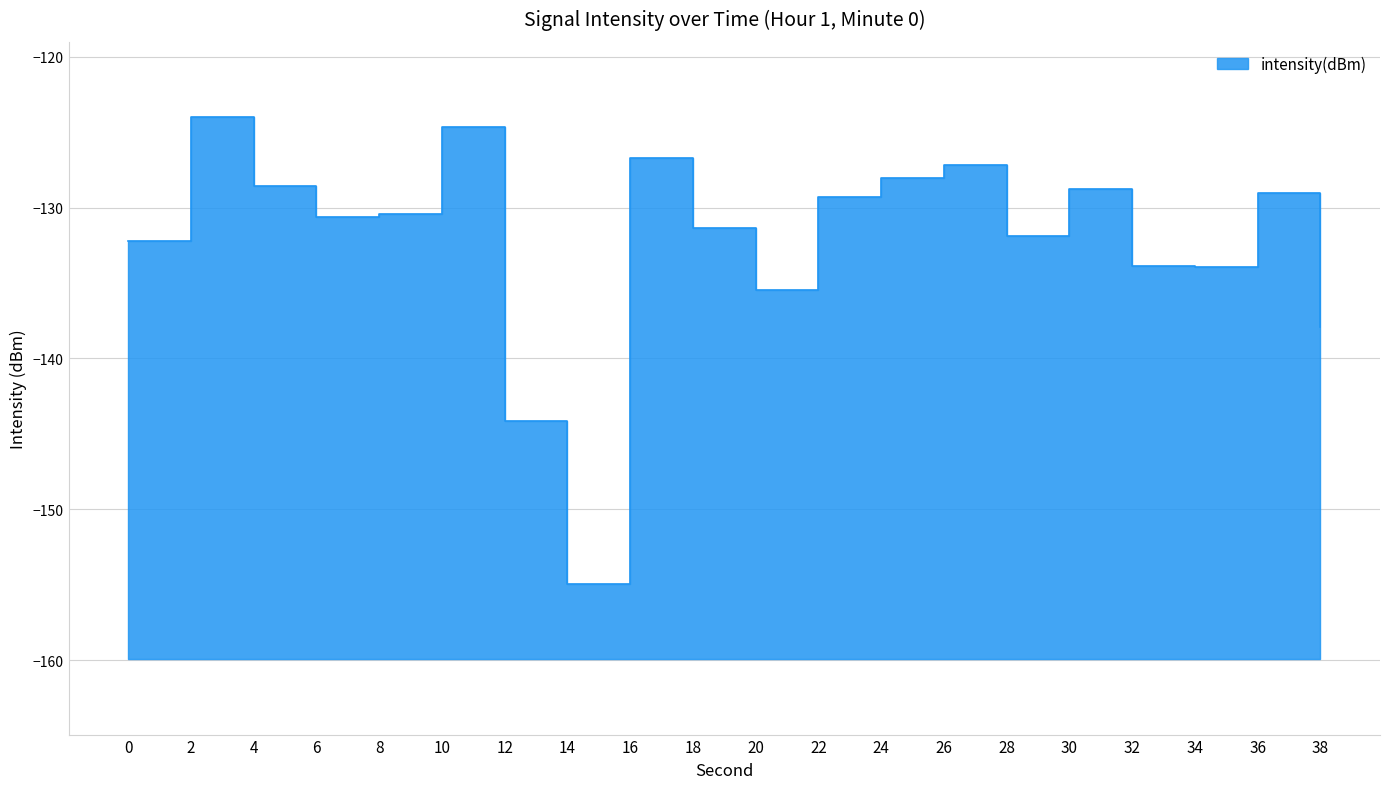

Which has a higher value, 22 or 16?

16